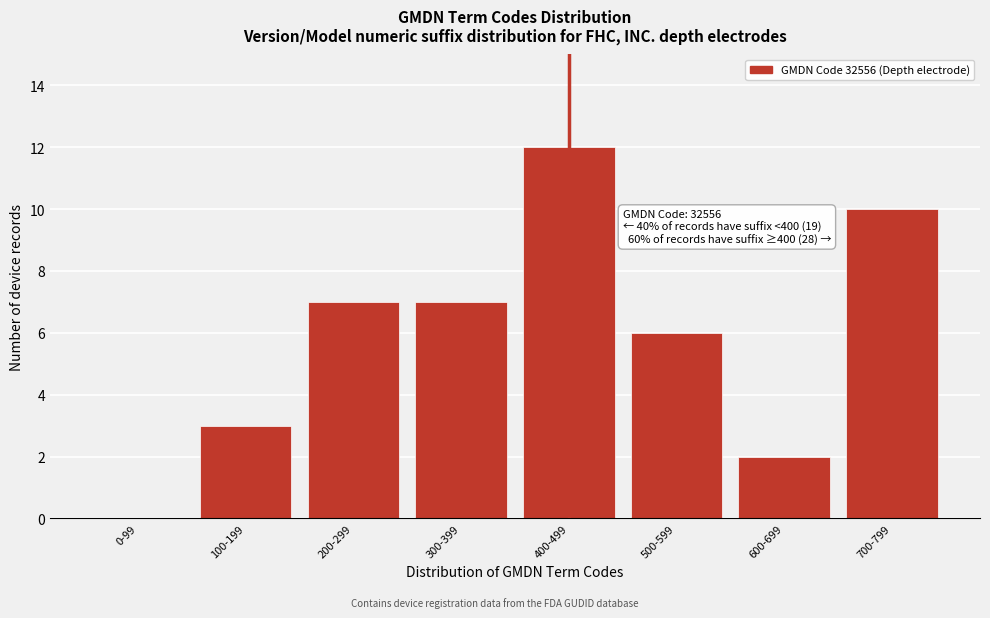

True or false: the data shows 6 at 500-599.

True